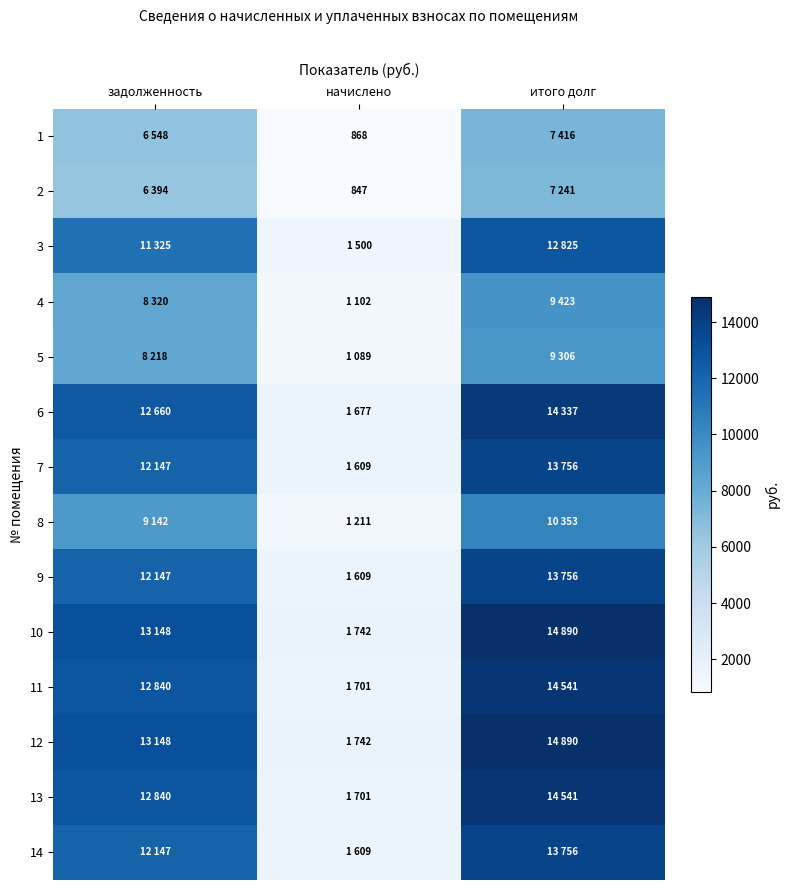

Count the number of data series in this chart.

14